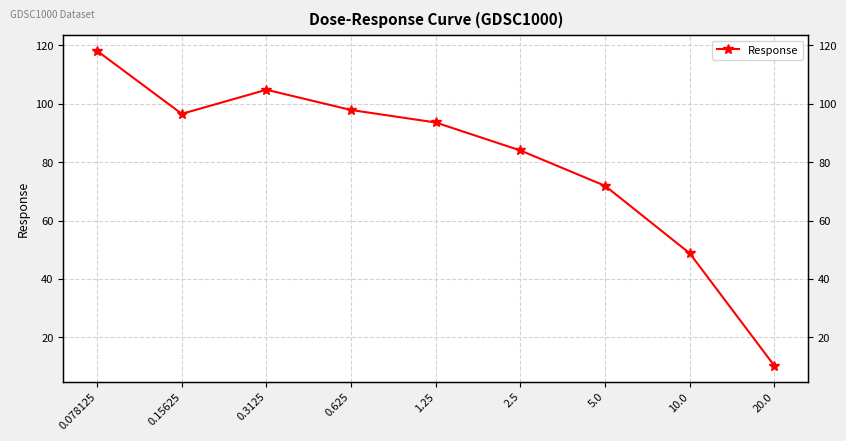

Which category has the lowest value across all series?

20.0